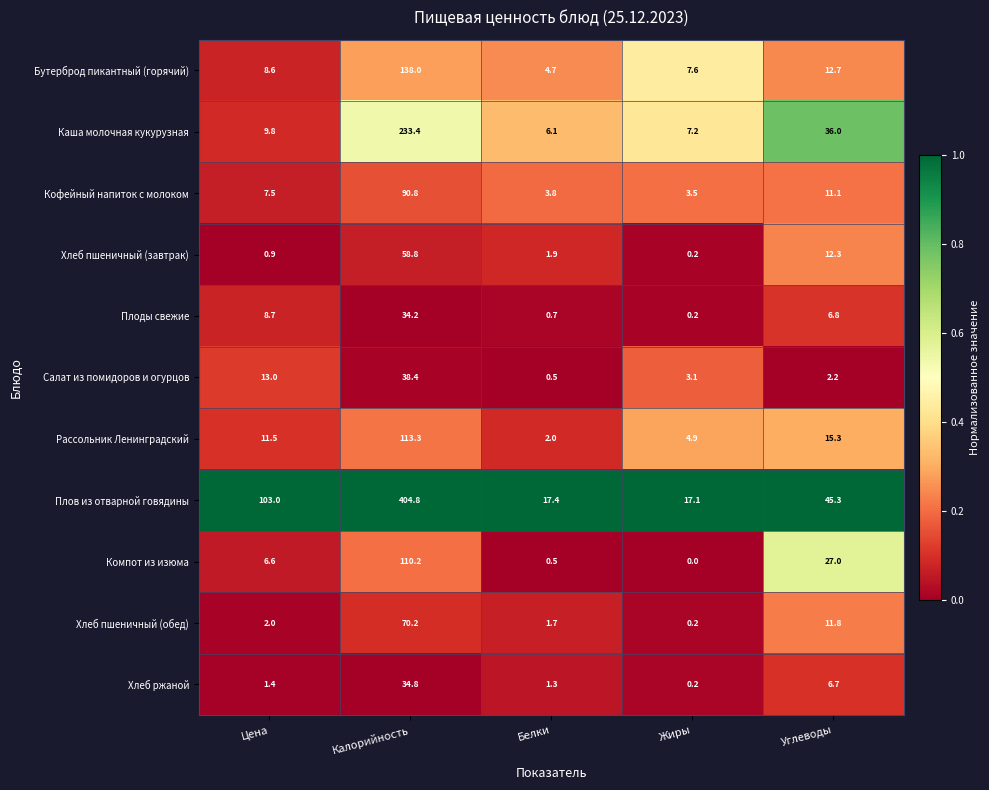

True or false: Рассольник Ленинградский has a value of 3.5 at Белки.

False